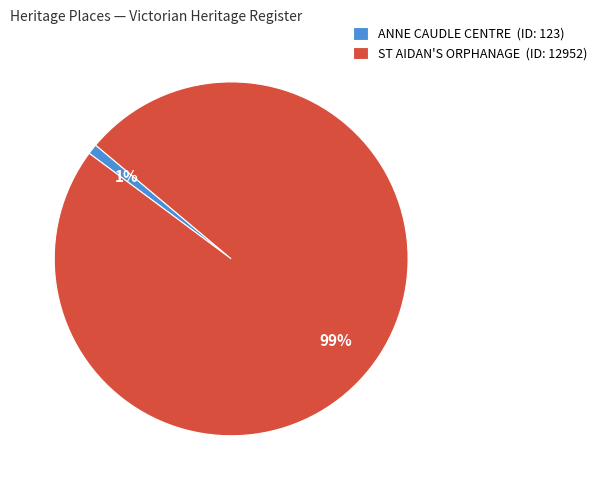

What percentage is the ST AIDAN'S ORPHANAGE (ID: 12952) slice, to the nearest percent?

99%